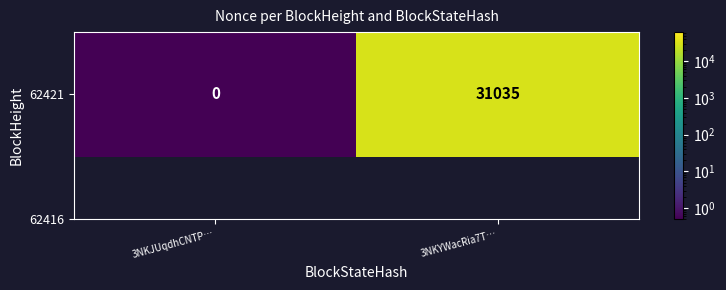

The chart shows a value of 31035.0 at 3NKYWacRia7T…. True or false?

True